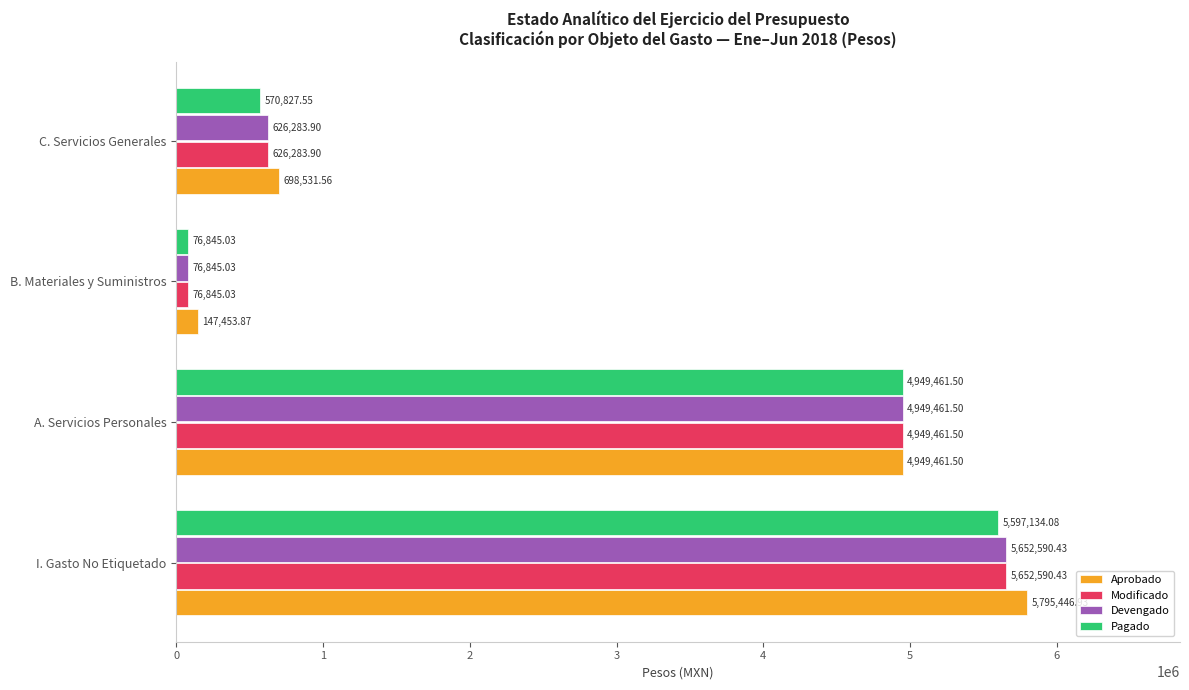

What is the maximum value for Devengado?

5652590.4